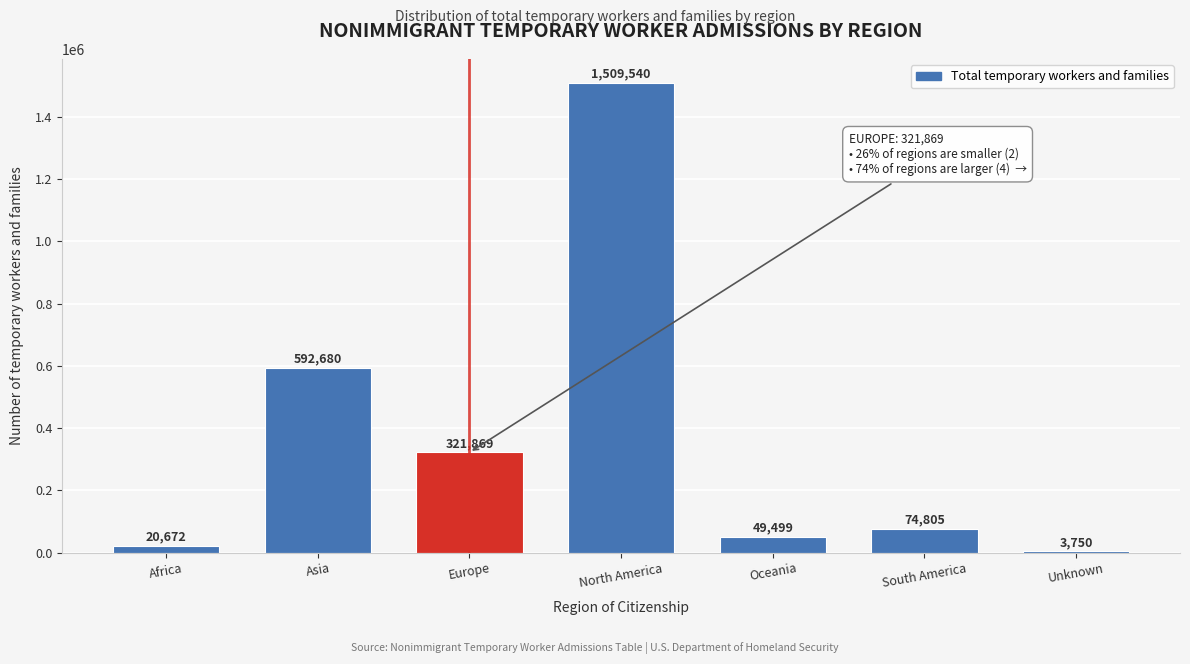

Reading right to left, list all the values displayed in this chart.

Unknown=3750	South America=74805	Oceania=49499	North America=1509540	Europe=321869	Asia=592680	Africa=20672